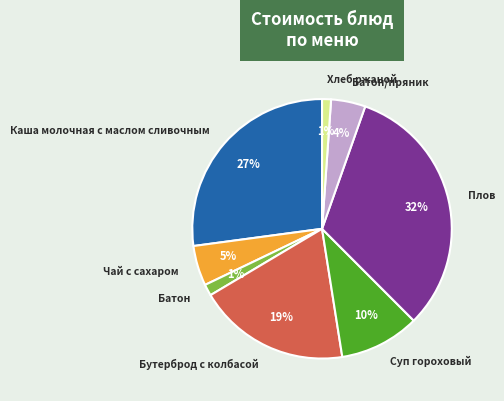

To the nearest percent, what is the difference between the Батон and Батон/пряник slice percentages?

3%